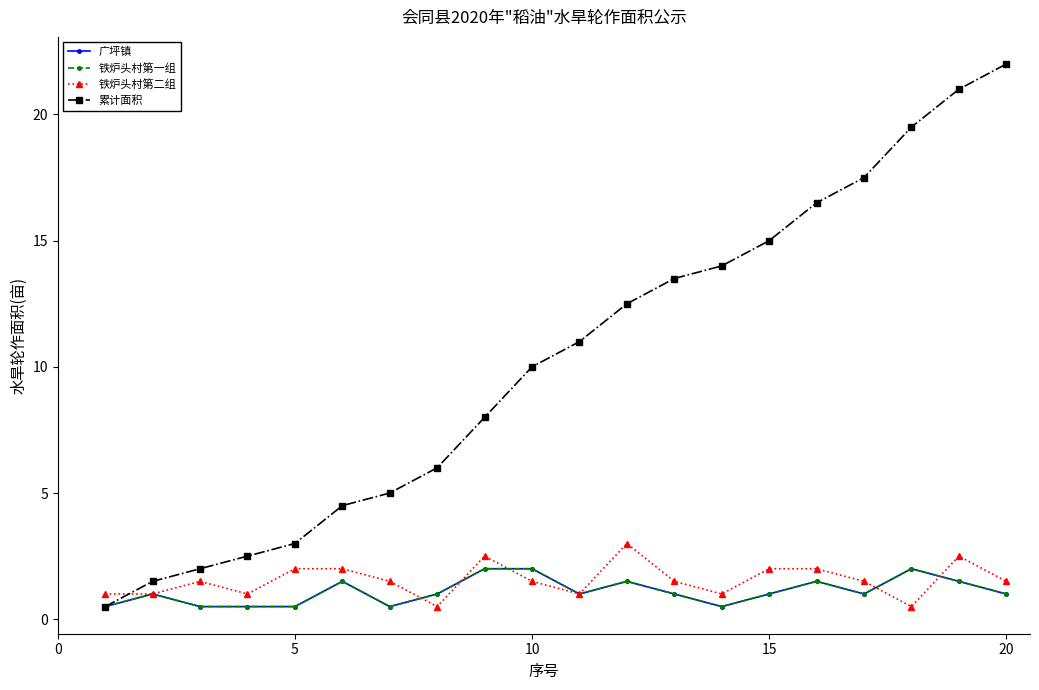

Does the chart display data point markers on the line(s)?

Yes